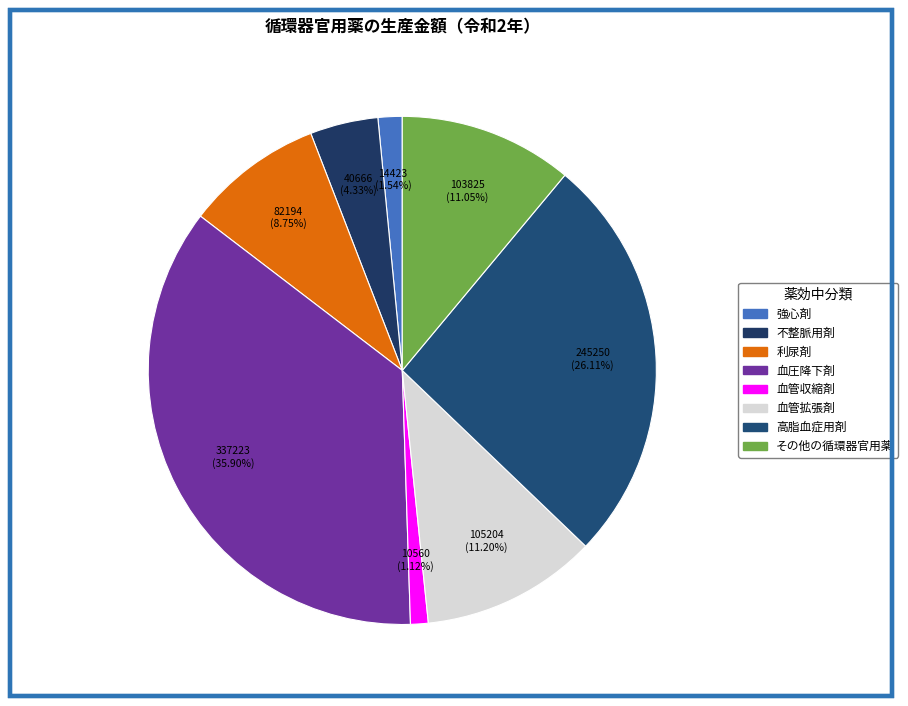

Which has a higher value, 高脂血症用剤 or 不整脈用剤?

高脂血症用剤